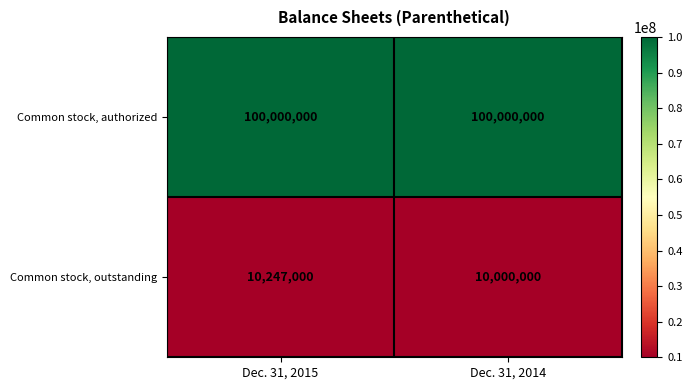

What is the spread (max minus min) of values at Dec. 31, 2015?

89753000